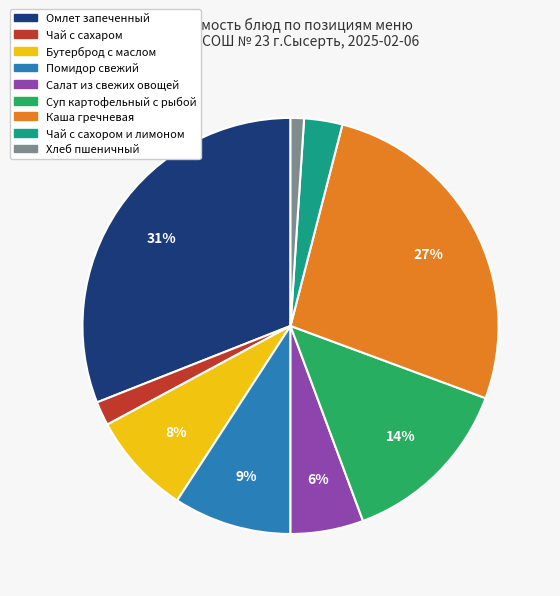

Does Суп картофельный с рыбой account for over 50% of the chart?

No